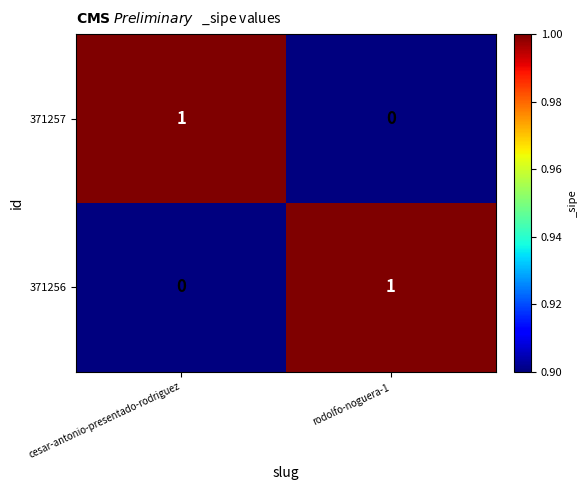

At how many categories does at least one series exceed 0?

2